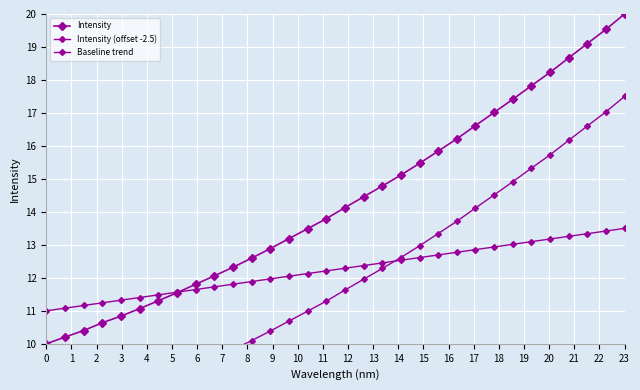

What is the value of the Intensity (offset -2.5) point at the 12th from the left?

10.1